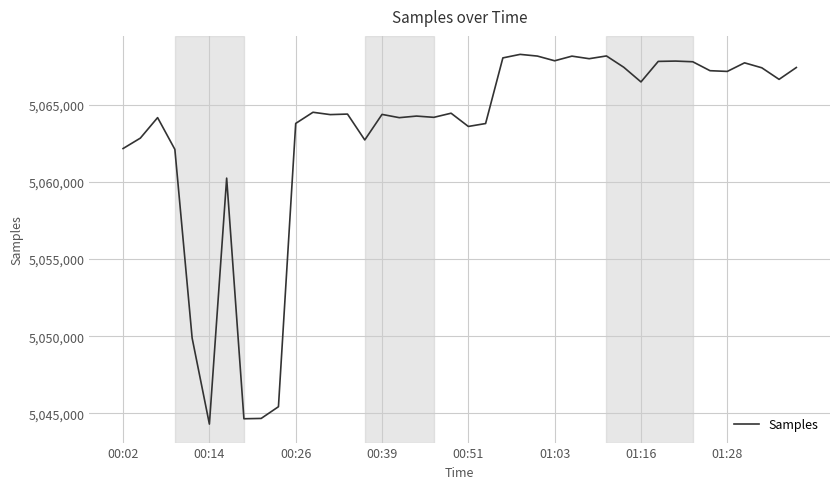

What is the minimum value shown in the chart?

5044311